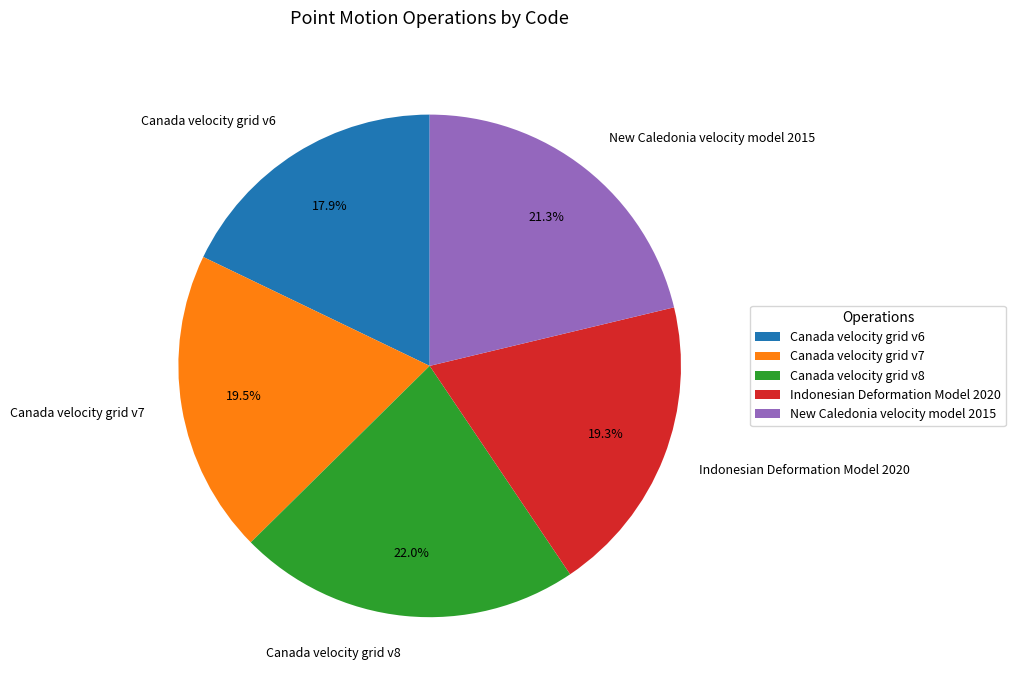

How many slices are in this pie chart?

5